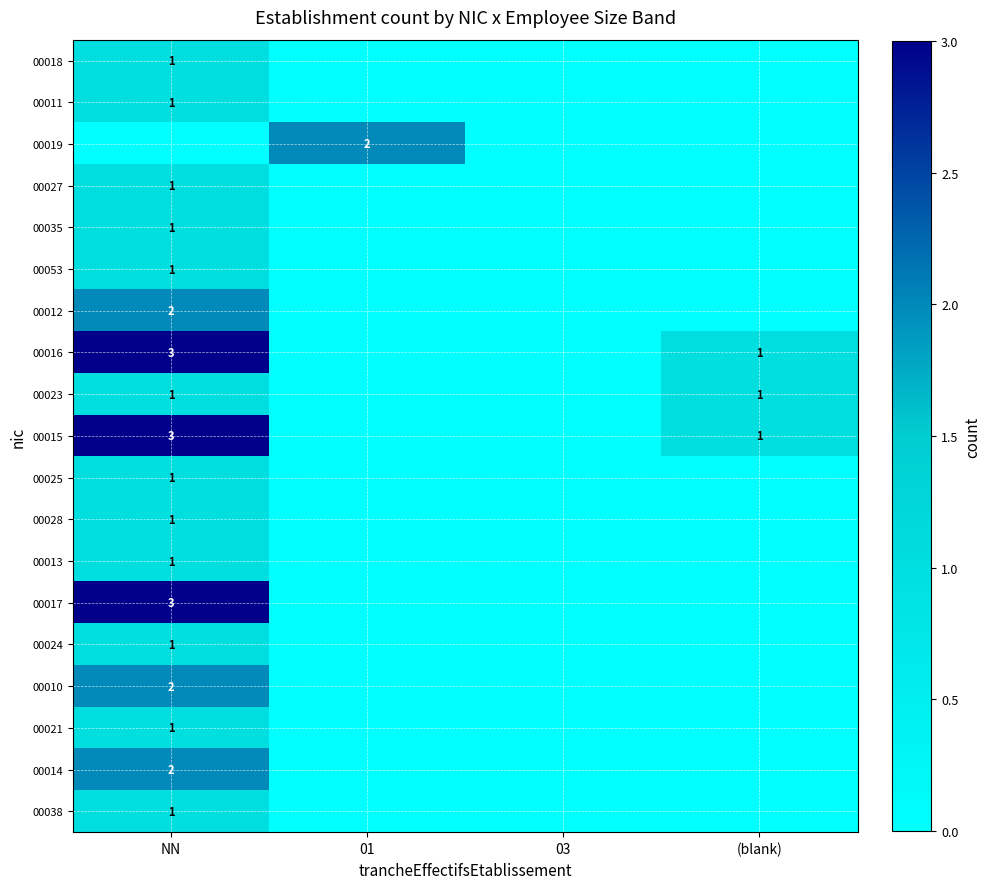

The 00015 series shows 3 at NN. True or false?

True